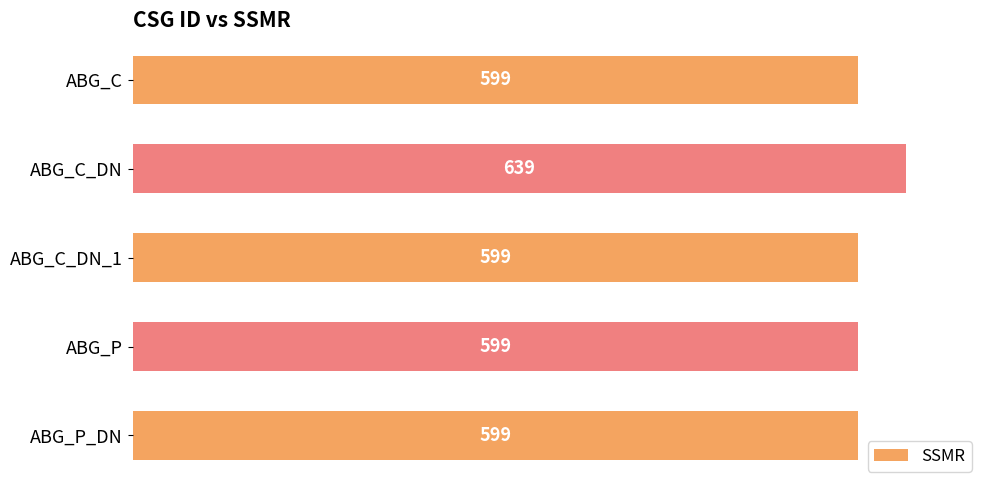

Reading top to bottom, transcribe all the data shown in this chart.

ABG_C=599	ABG_C_DN=639	ABG_C_DN_1=599	ABG_P=599	ABG_P_DN=599